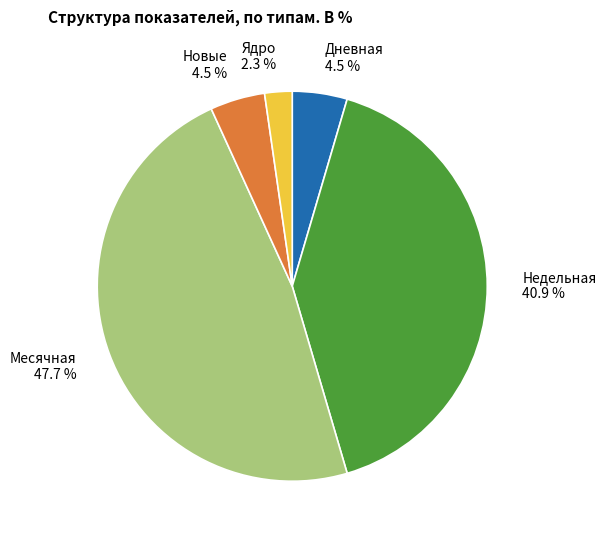

True or false: Месячная accounts for 14% of the total.

False